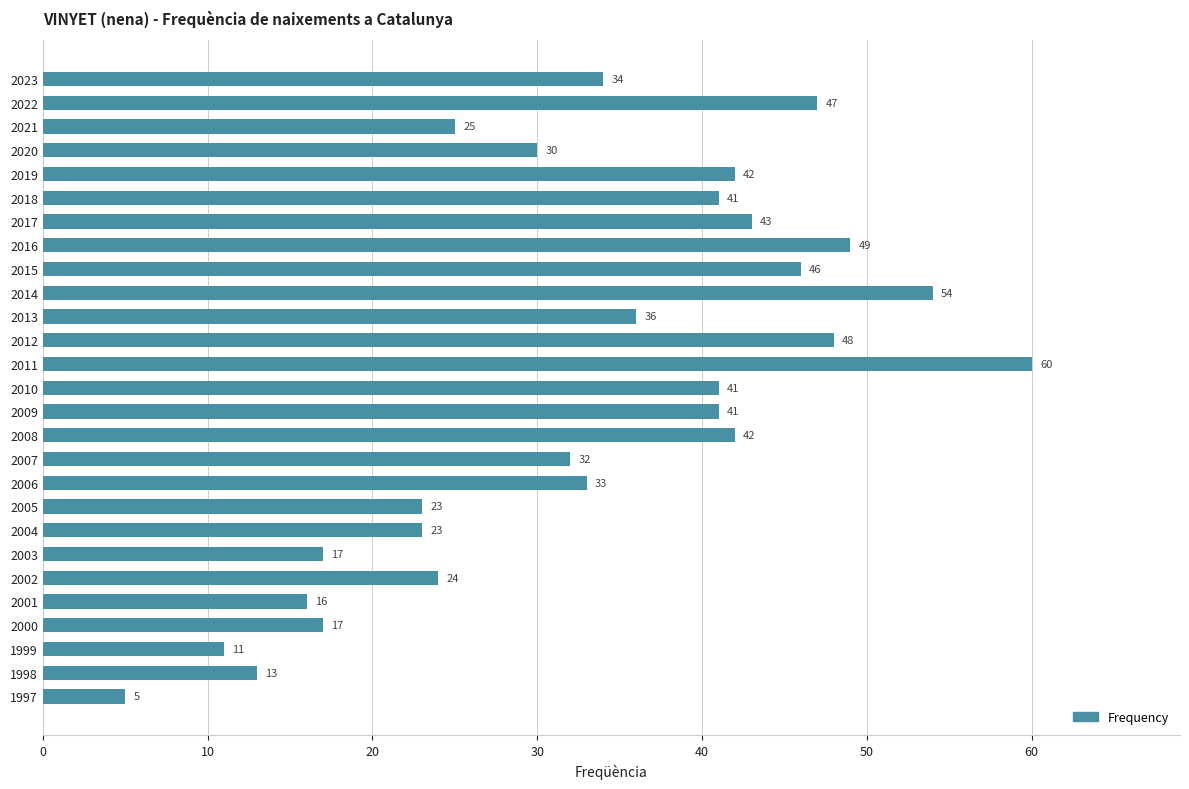

At which category does the chart reach its peak across all series?

2011